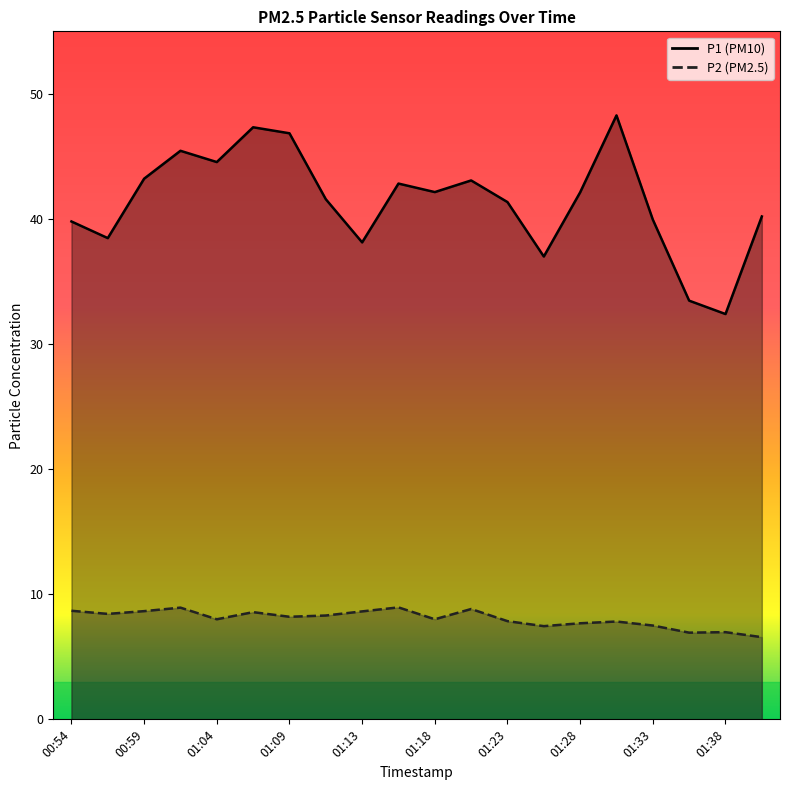

True or false: P1 has more than 1 points higher than both neighbors.

True